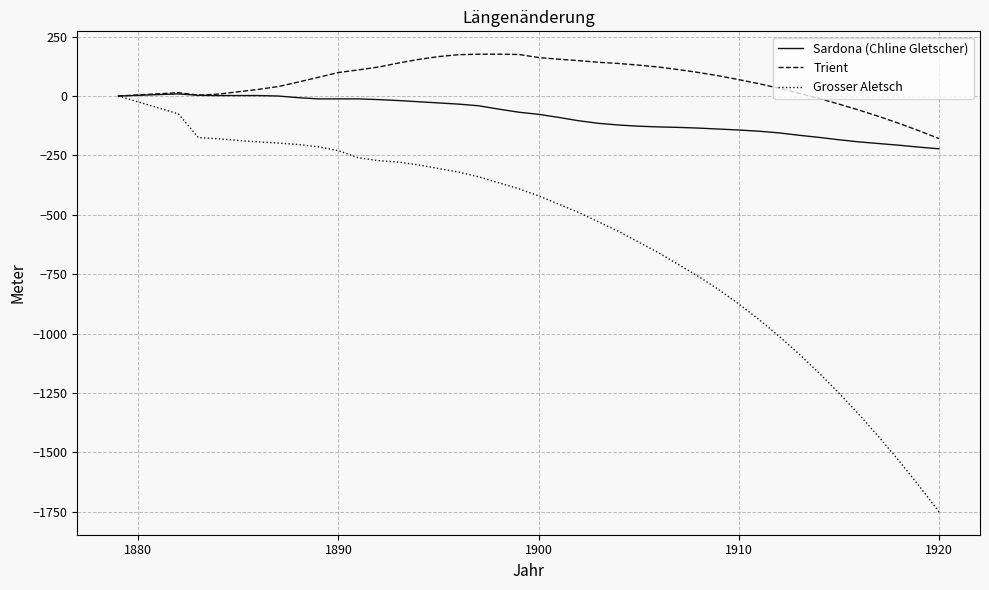

What is the difference between the maximum and minimum values in the Sardona (Chline Gletscher) series?

231